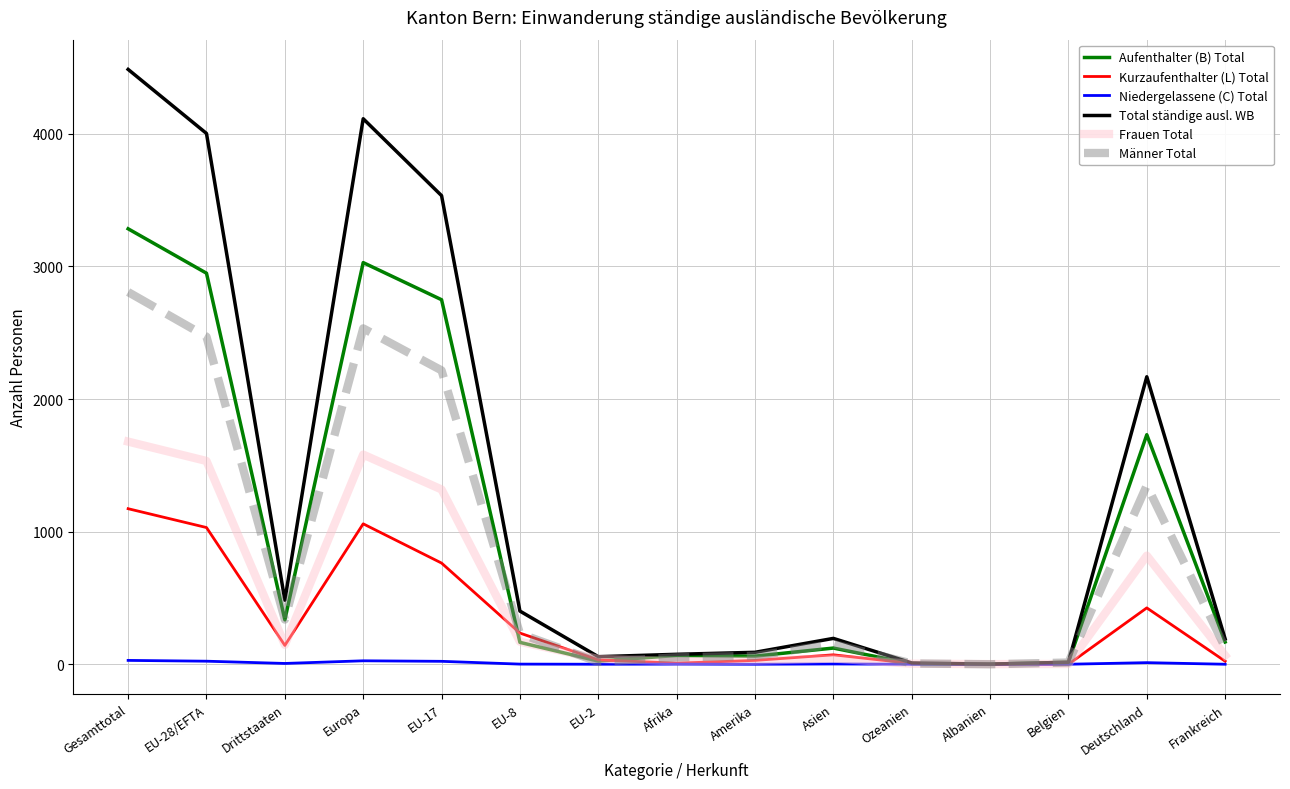

Which series has the widest spread of values?

Total ständige ausl. WB